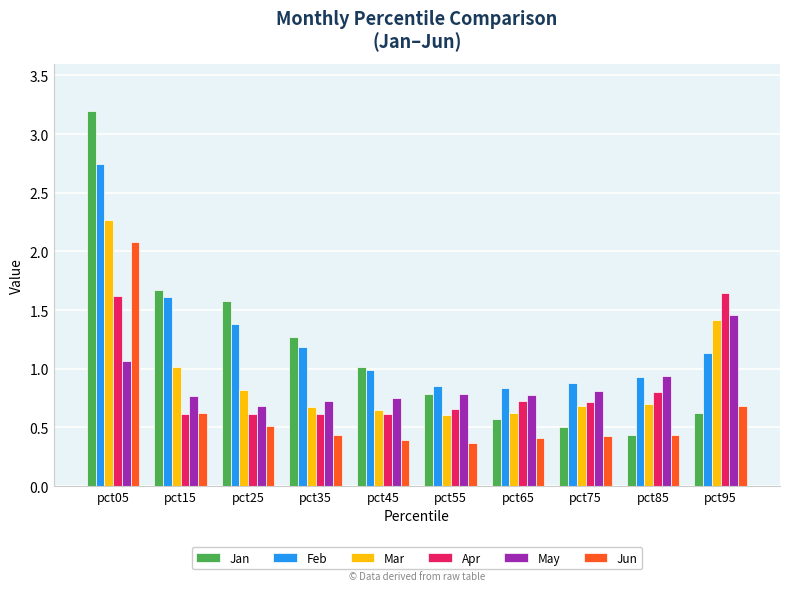

What is the sum of all Feb values?

12.6